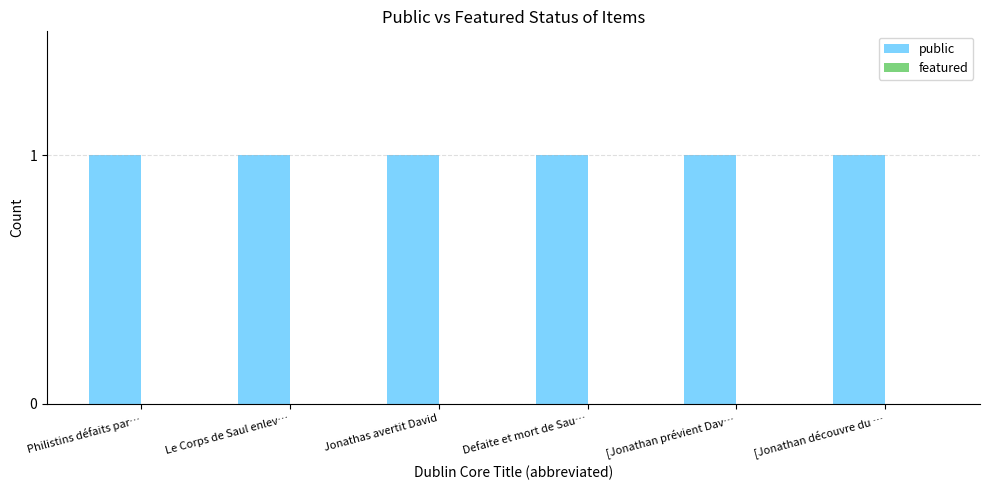

Reading left to right, extract all data points from this chart.

public: Philistins défaits par…=1	Le Corps de Saul enlev…=1	Jonathas avertit David=1	Defaite et mort de Sau…=1	[Jonathan prévient Dav…=1	[Jonathan découvre du …=1
featured: Philistins défaits par…=0	Le Corps de Saul enlev…=0	Jonathas avertit David=0	Defaite et mort de Sau…=0	[Jonathan prévient Dav…=0	[Jonathan découvre du …=0